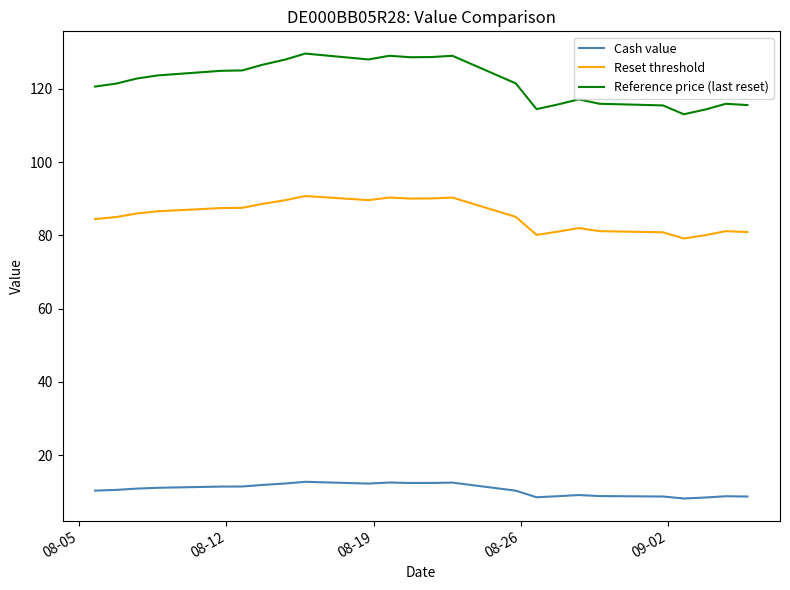

Which series has the largest total across all categories?

Reference price (last reset)